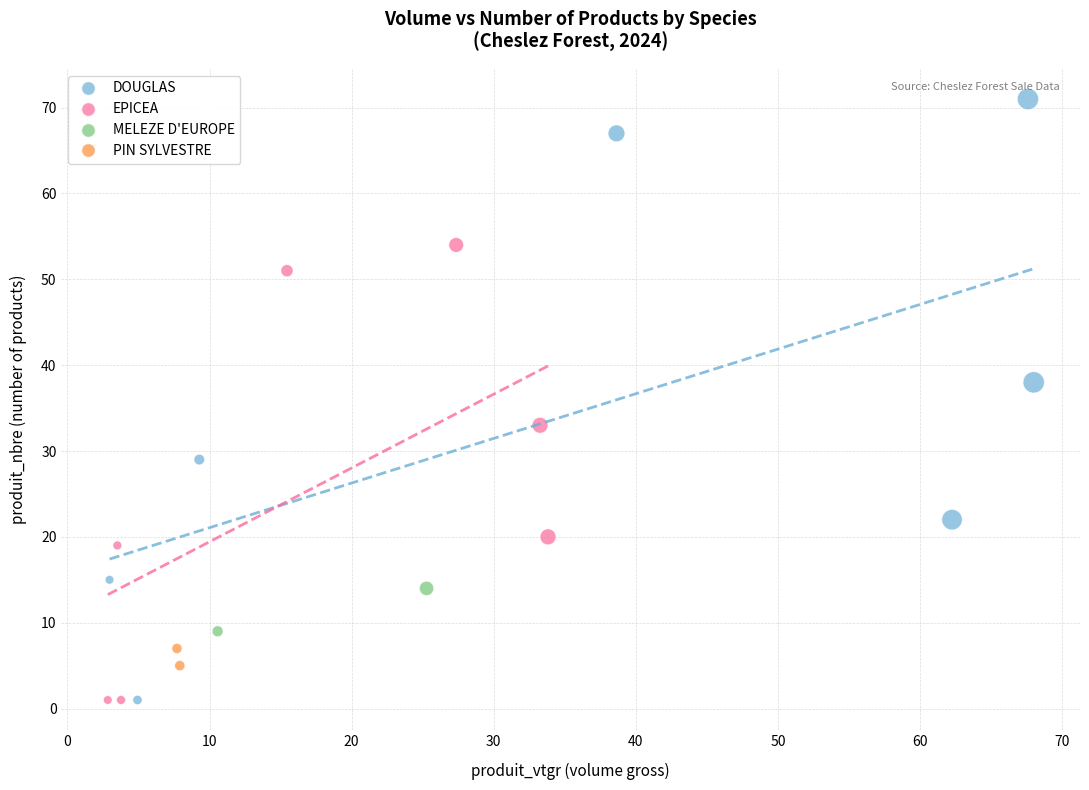

What are all the series names shown in the legend?

DOUGLAS, EPICEA, MELEZE D'EUROPE, PIN SYLVESTRE